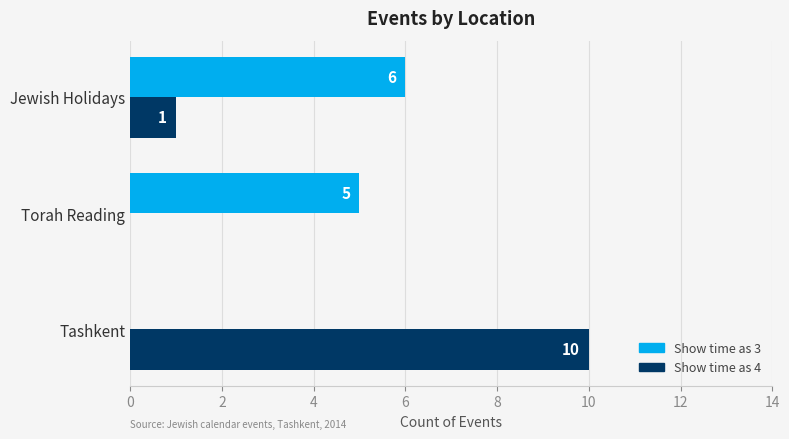

Is it true that Show time as 3 equals 5 at Torah Reading?

True